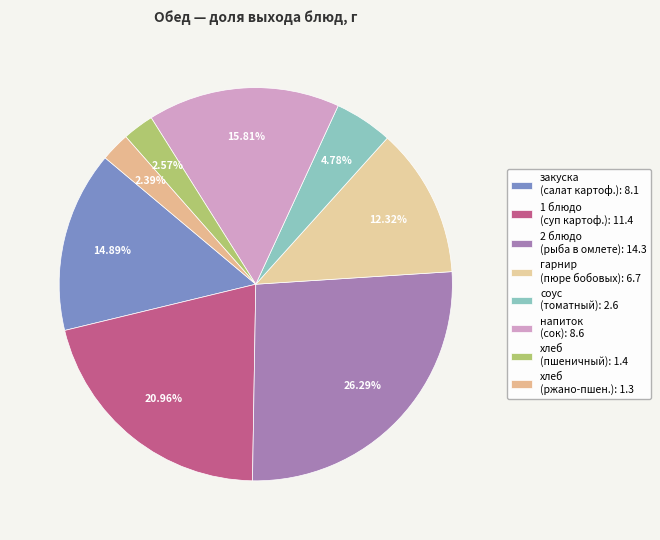

How many slices are in this pie chart?

8